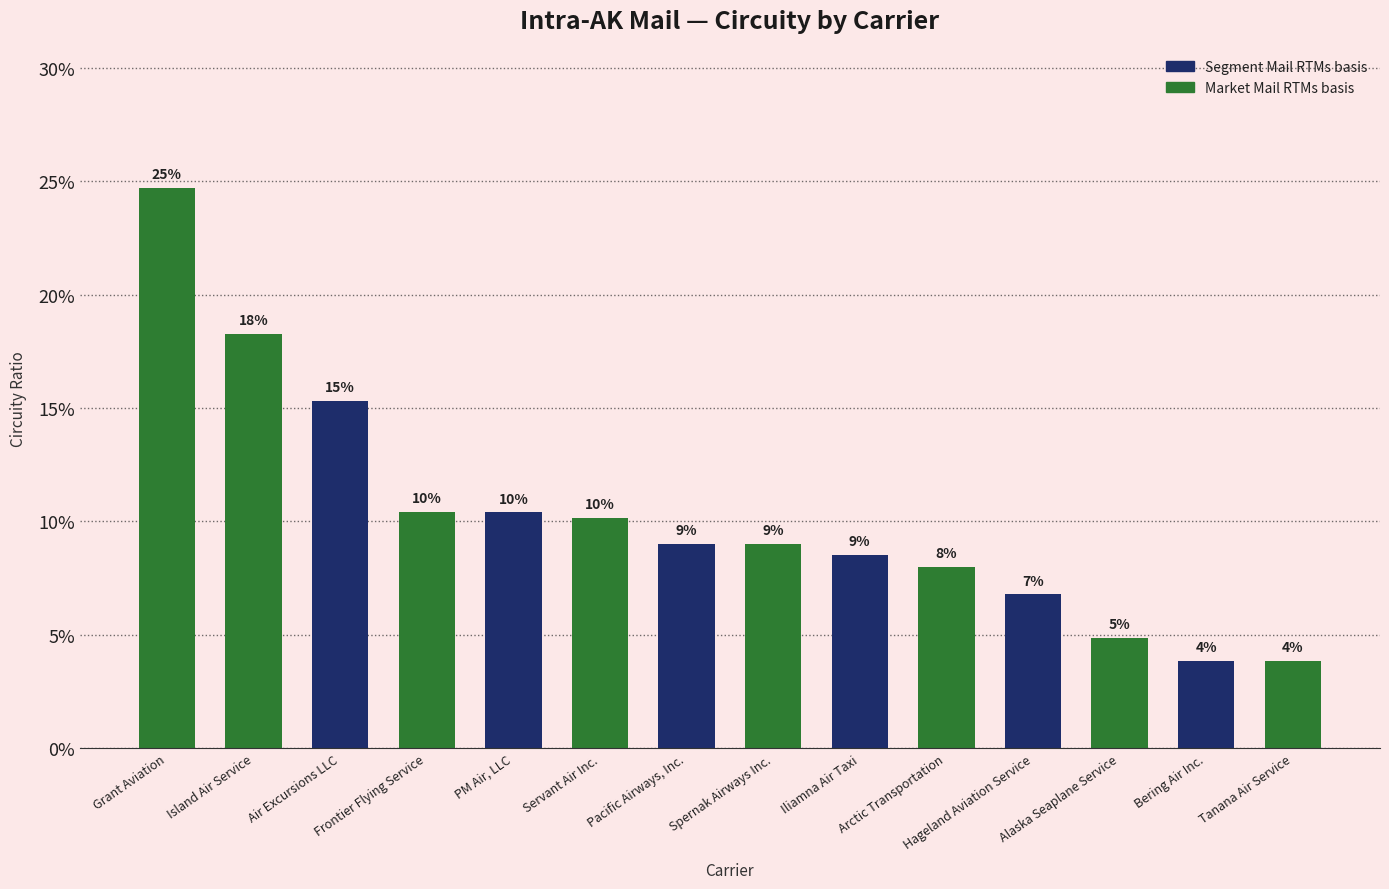

Which category has the highest value across all series?

Grant Aviation